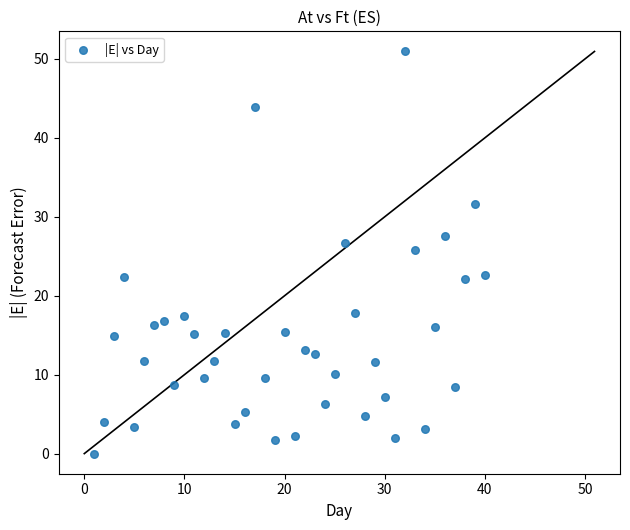

What Y value in the scatter plot is closest to 25?

25.8